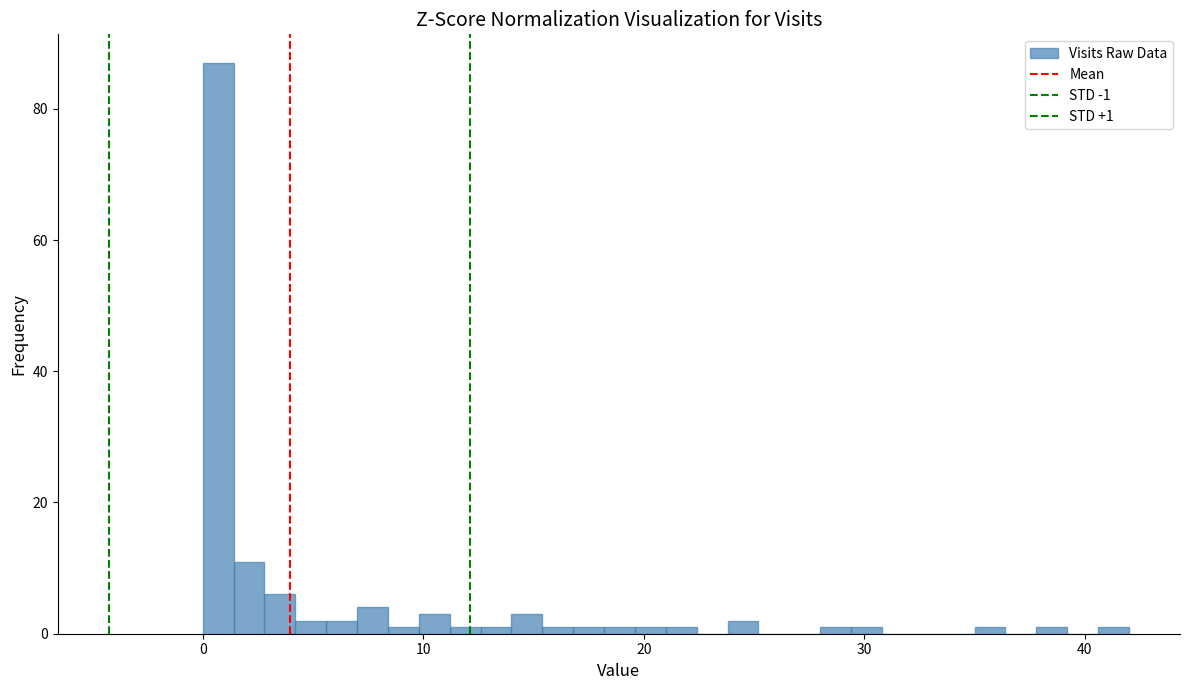

Read against the x-axis, roughly where is the centre of the tallest bar?

1